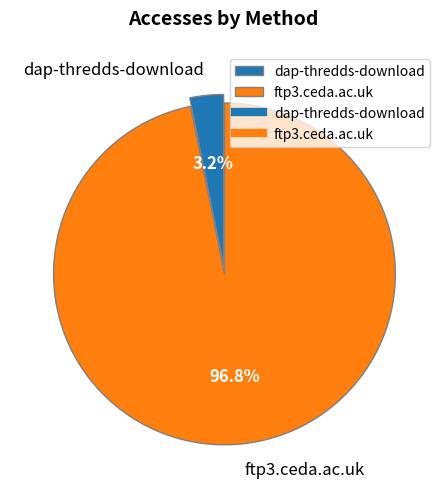

Which slice is the smallest?

dap-thredds-download